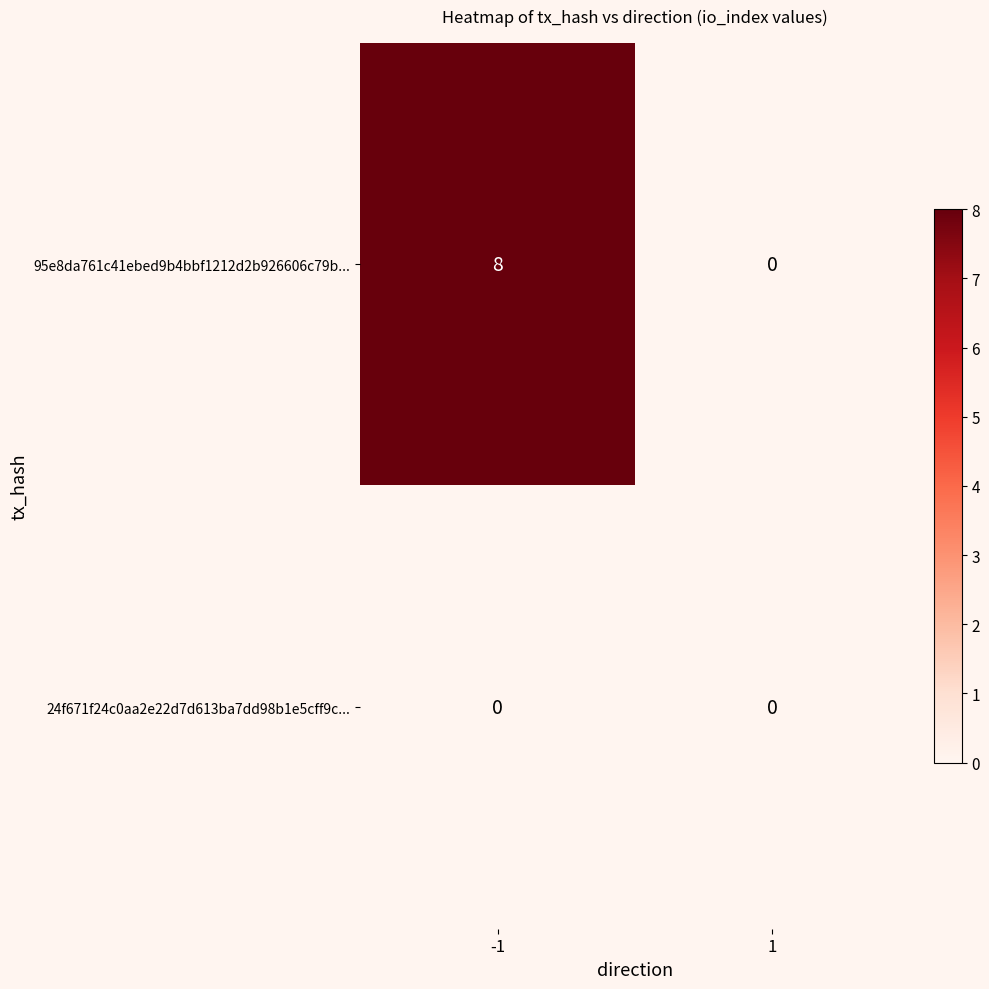

What is the total value across all series at -1?

8